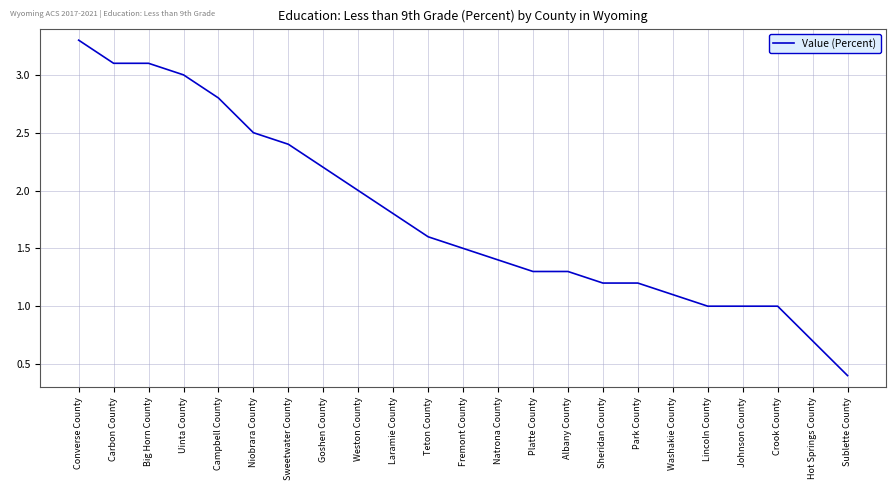

Which category has the lowest value across all series?

Sublette County